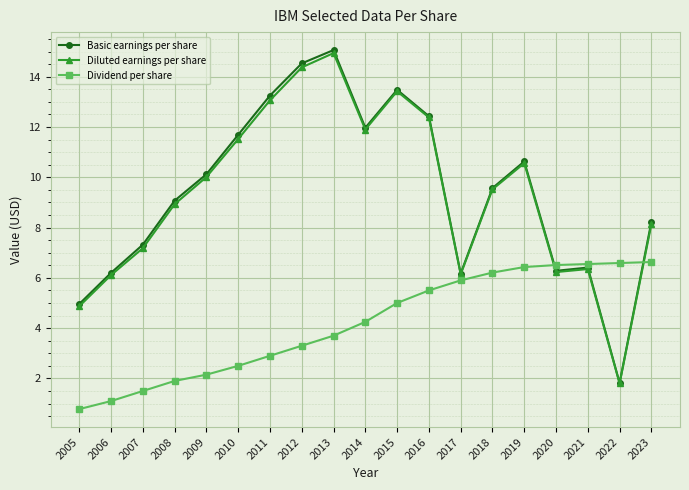

Is this an area chart (filled region under the line)?

No